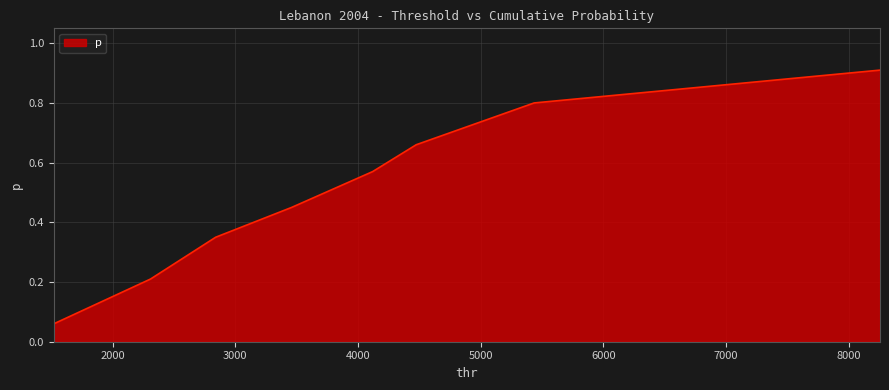

True or false: there are more than 1 points higher than both neighbors.

False